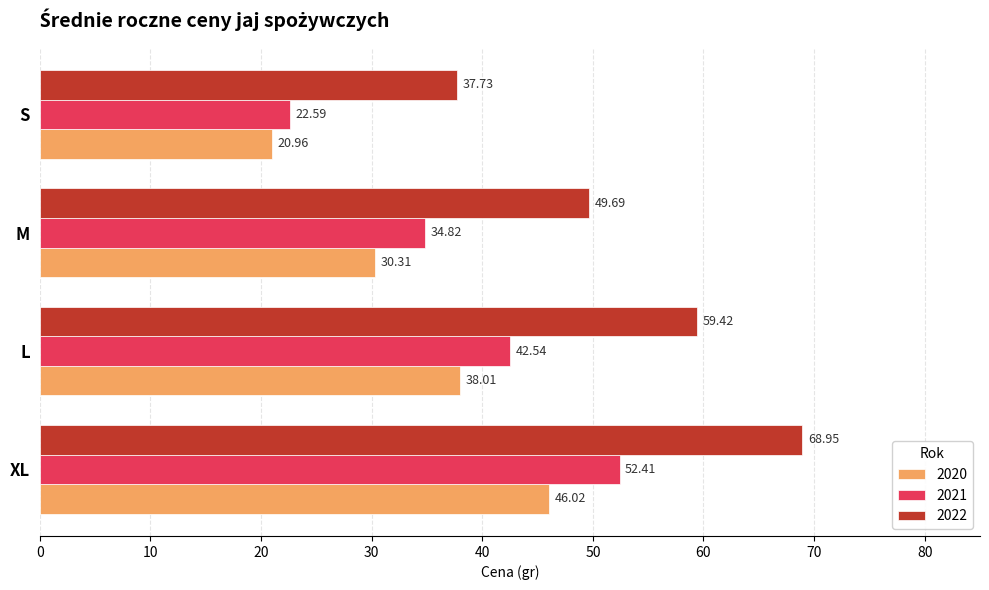

What is the difference between the highest and lowest values at S?

16.8